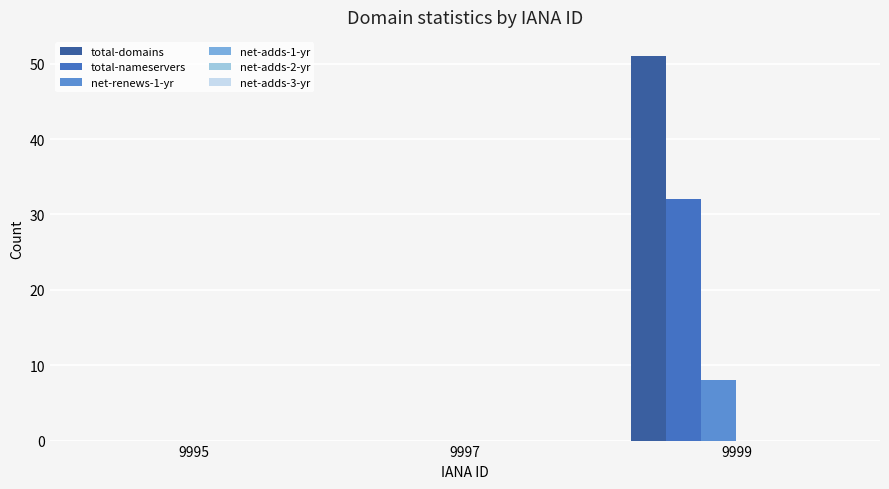

Reading left to right, list all the values displayed in this chart.

total-domains: 9995=0	9997=0	9999=51
total-nameservers: 9995=0	9997=0	9999=32
net-renews-1-yr: 9995=0	9997=0	9999=8